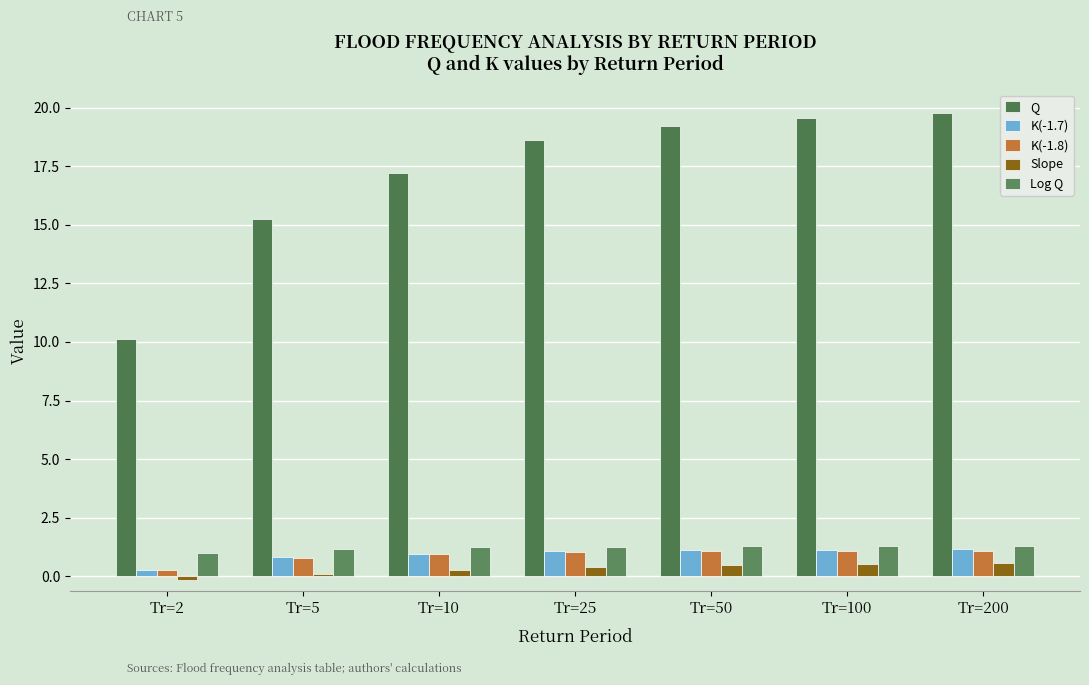

How many groups of bars are there?

7